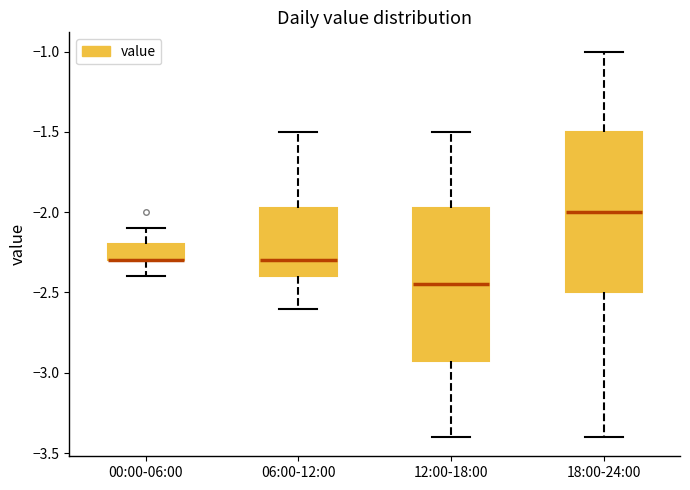

Where does the median line of the box for 12:00-18:00 sit on the y-axis? The values are not printed on the chart, so give them approximately, as read against the axis.

-2.45